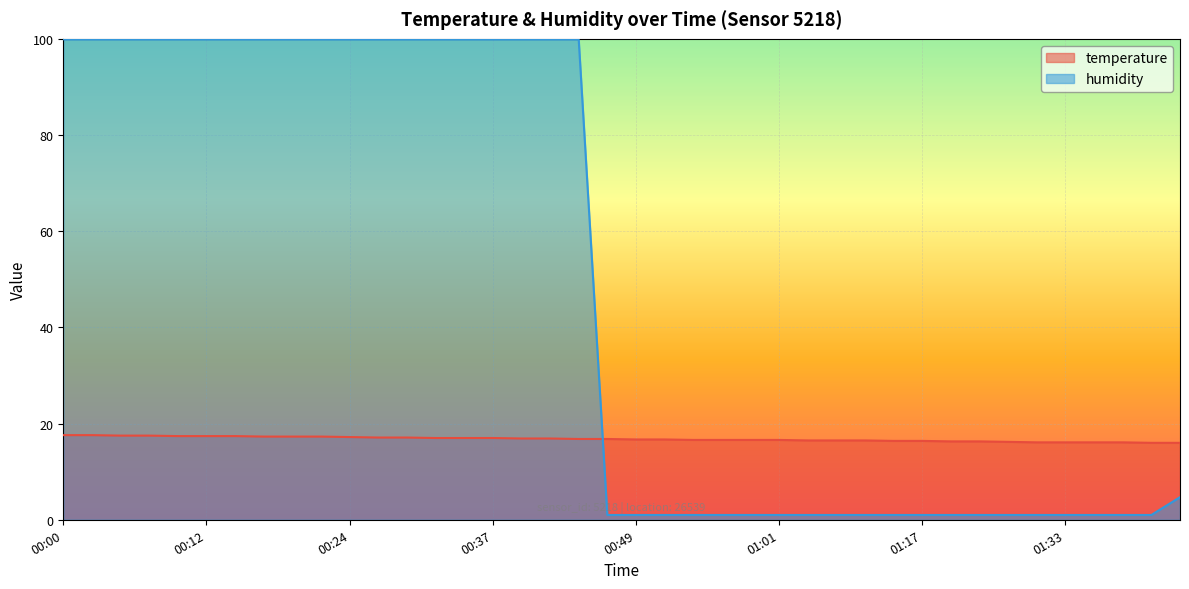

Rank the series at 01:03 from lowest to highest value.

humidity, temperature